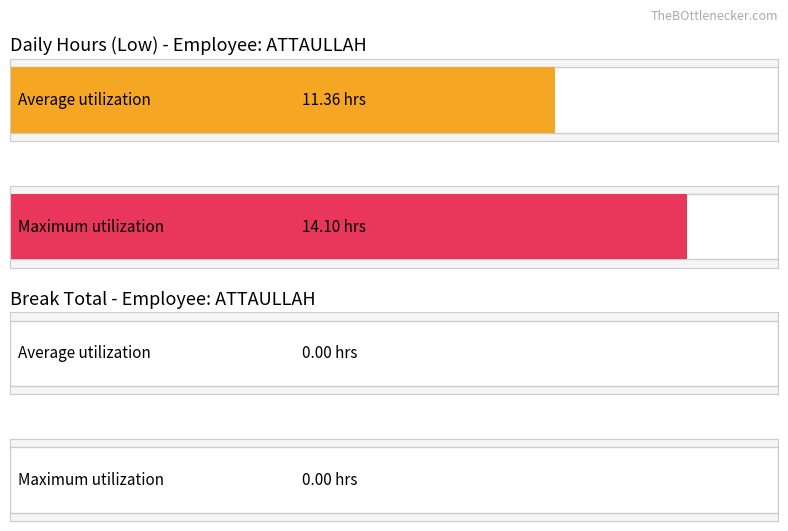

Is the value of Break_Total at 3 greater than the value of Low at 2?

No